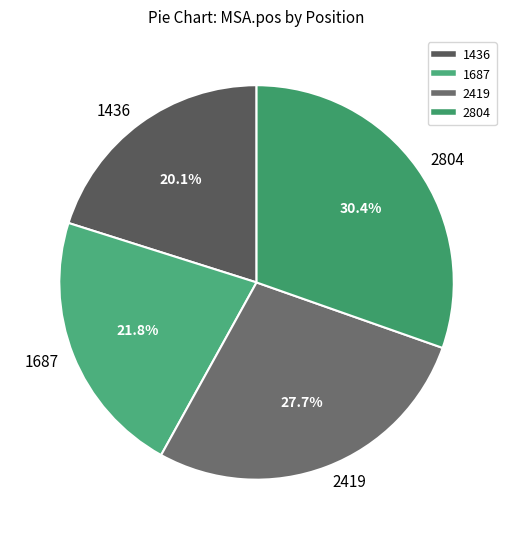

To the nearest percent, what percentage of the pie is 1687?

22%